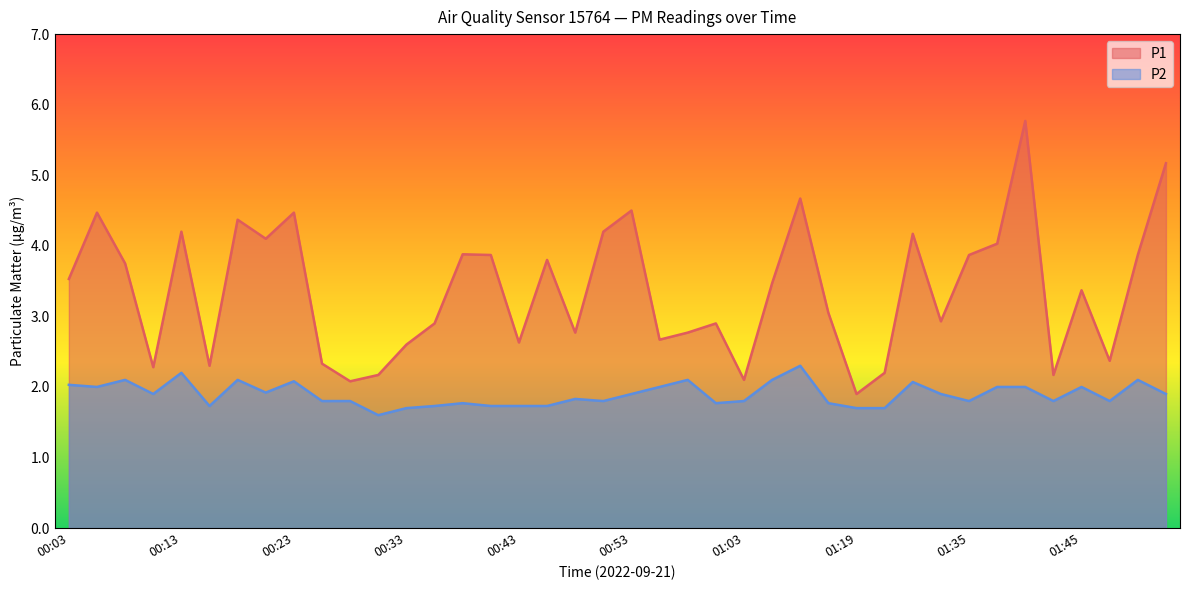

True or false: P2 has a value of 0.8 at 00:35.

False